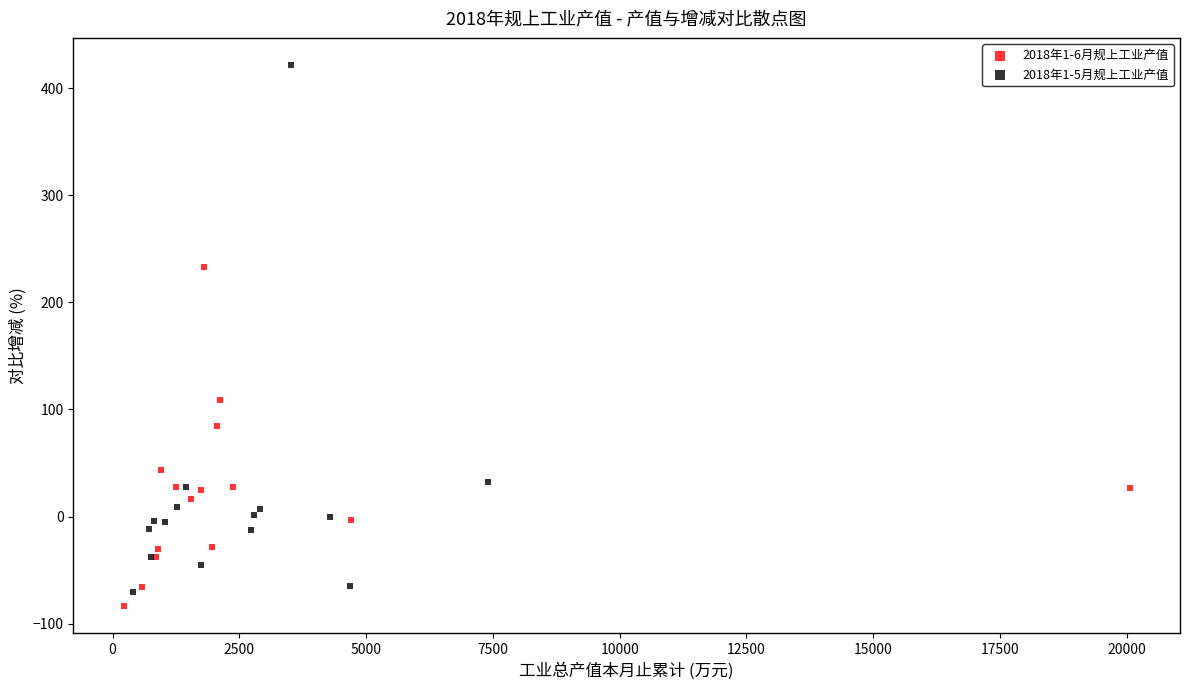

What are all the series names shown in the legend?

2018年1-6月规上工业产值, 2018年1-5月规上工业产值